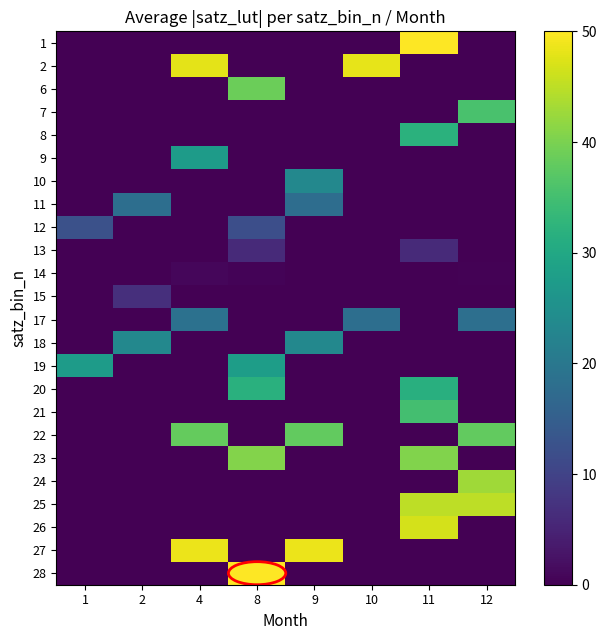

At which category is the sum across all series the highest?

11